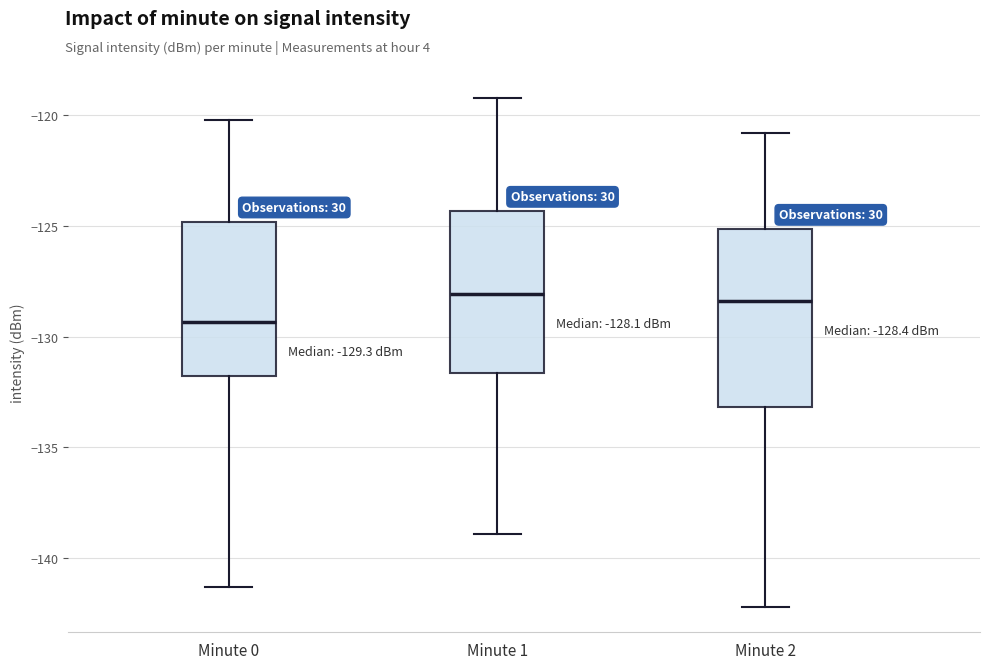

Which box has the lowest median line?

Minute 0